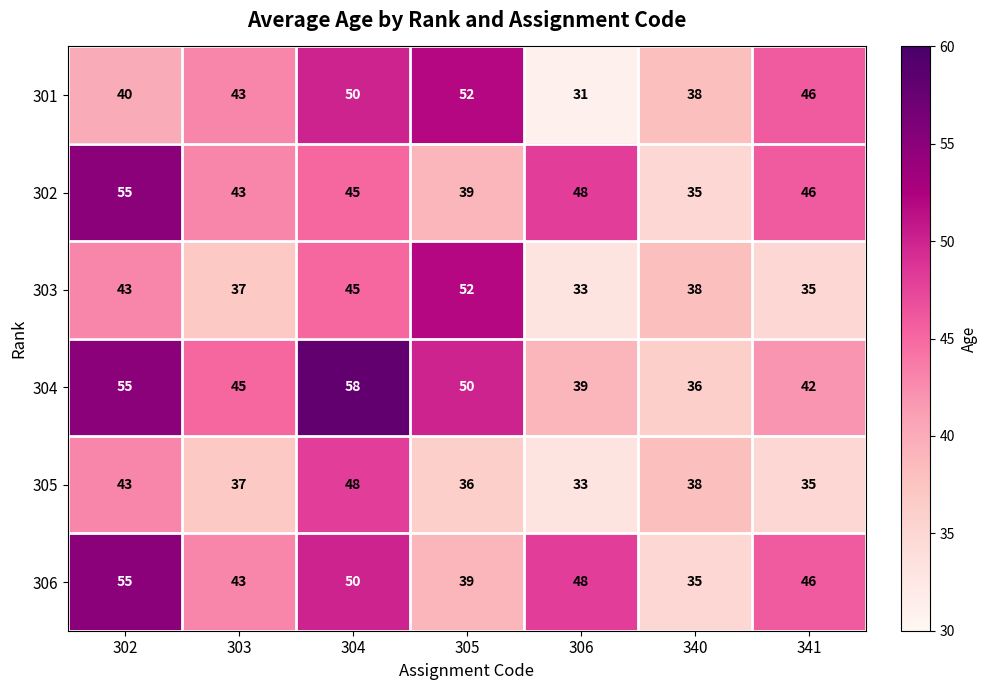

Which series has the largest total across all categories?

304